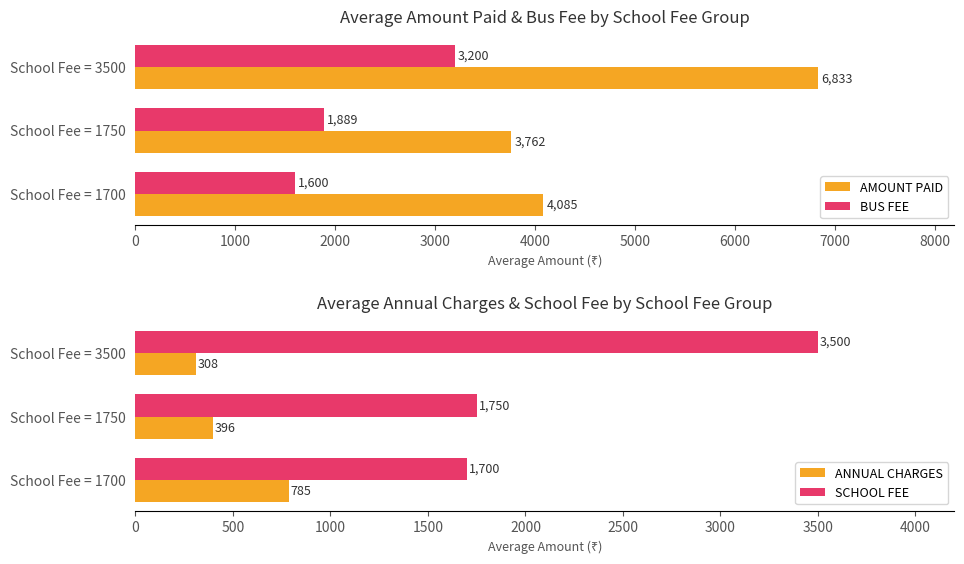

What is the average value of the ANNUAL CHARGES series?

496